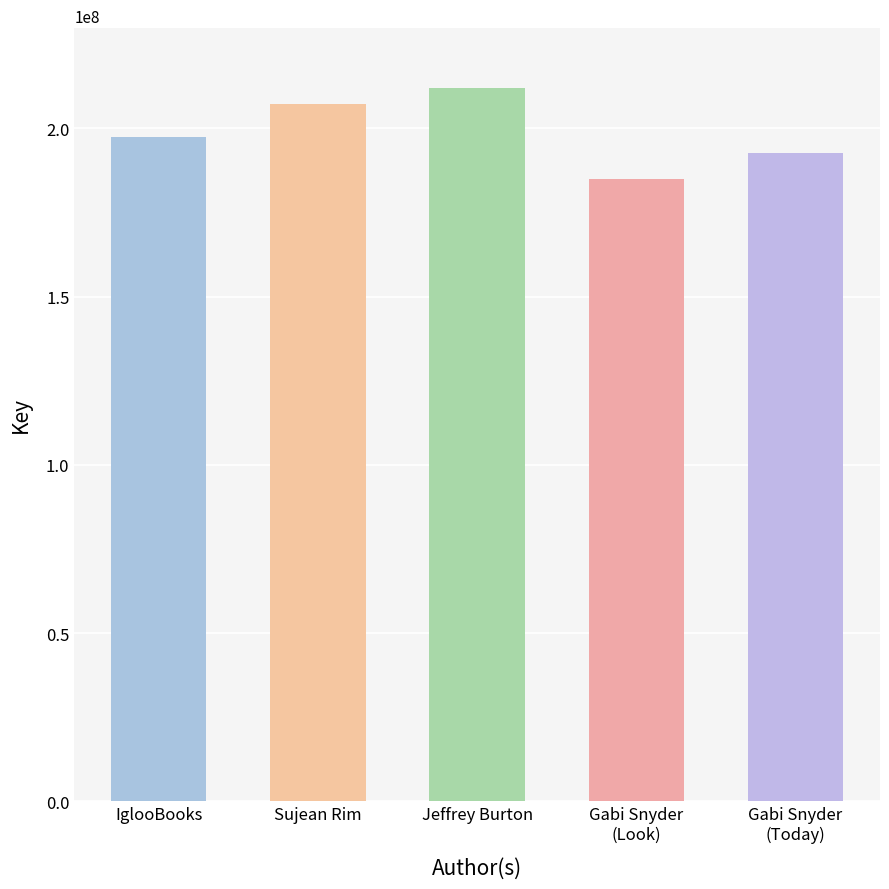

List the labels in order of value, largest first.

Jeffrey Burton, Sujean Rim, IglooBooks, Gabi Snyder
(Today), Gabi Snyder
(Look)